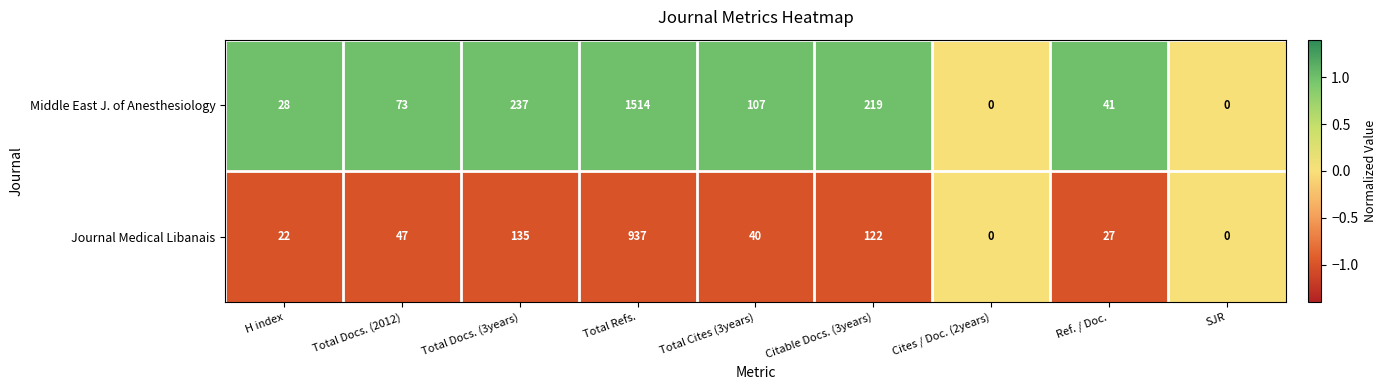

True or false: Journal Medical Libanais has a value of 122 at Citable Docs. (3years).

True